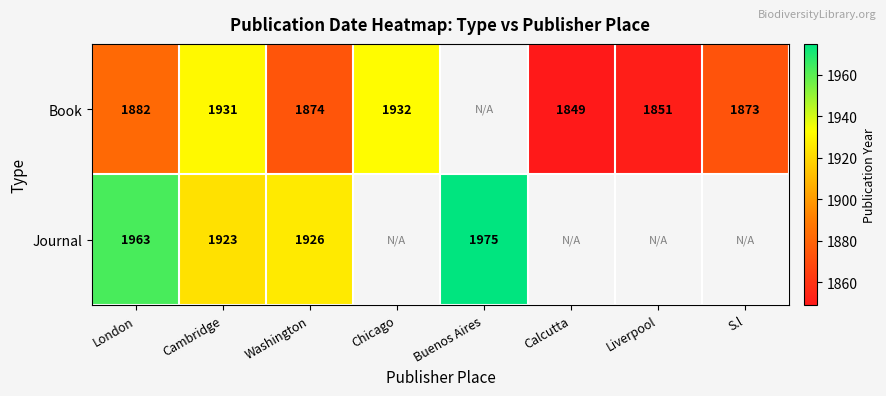

True or false: Book has a value of 2636 at London.

False